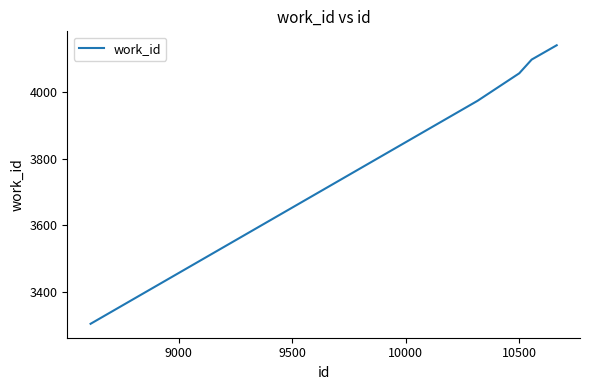

What is the greatest value displayed?

4142